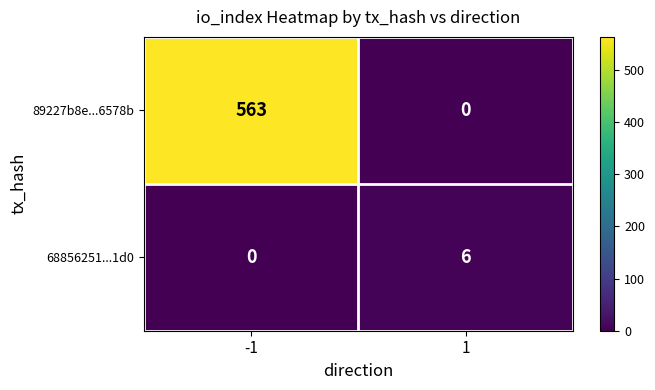

Which series has the largest total across all categories?

89227b8e...6578b